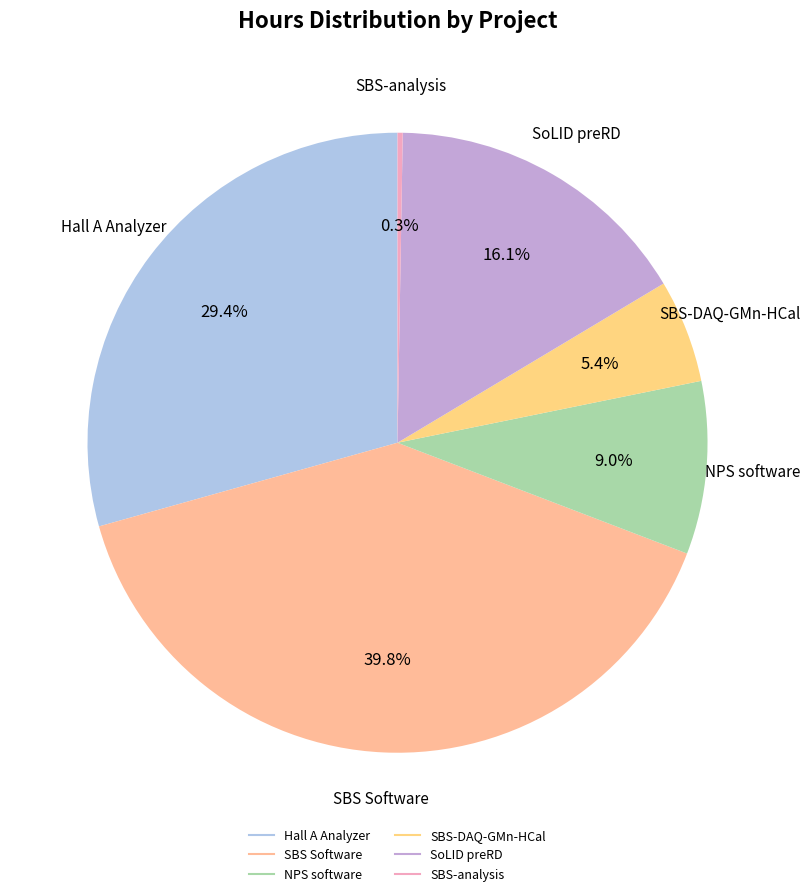

To the nearest percent, what is the average slice percentage?

17%